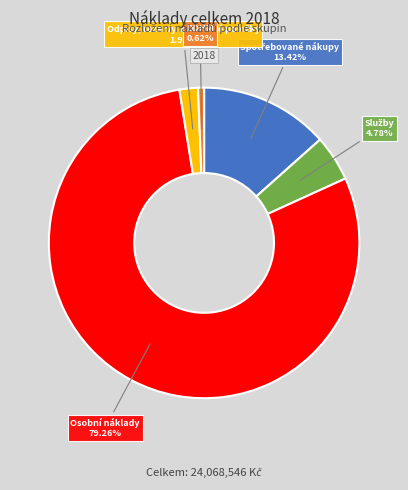

To the nearest percent, what is the difference between the DDHM and Osobní náklady slice percentages?

79%